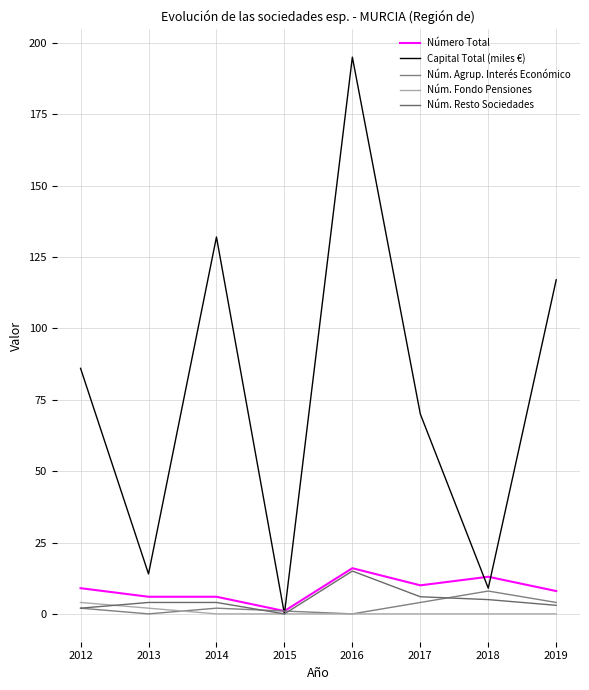

Is this an area chart (filled region under the line)?

No